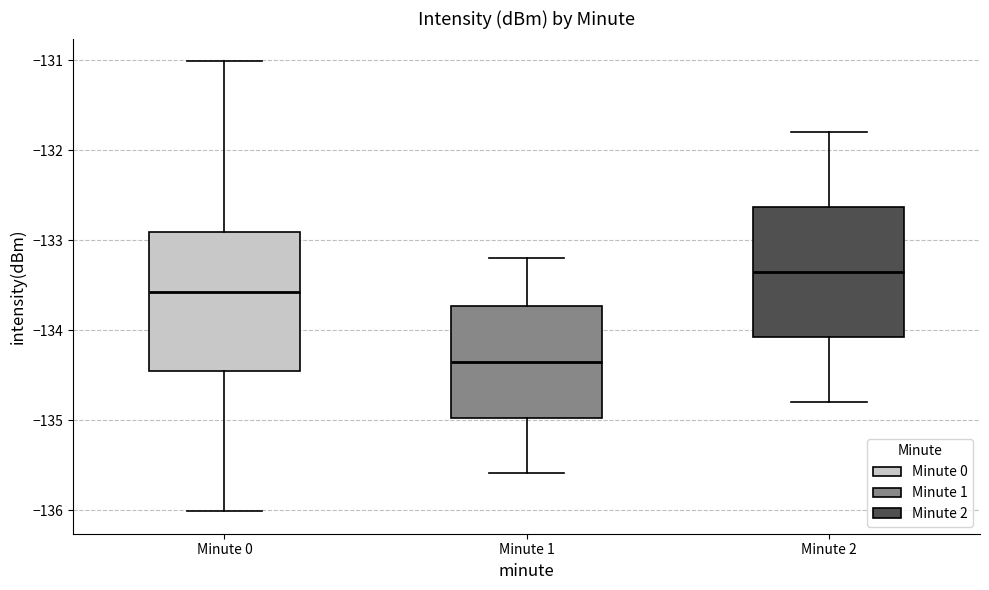

Where does the lower whisker of the box for Minute 2 end on the y-axis? The values are not printed on the chart, so give them approximately, as read against the axis.

-134.8